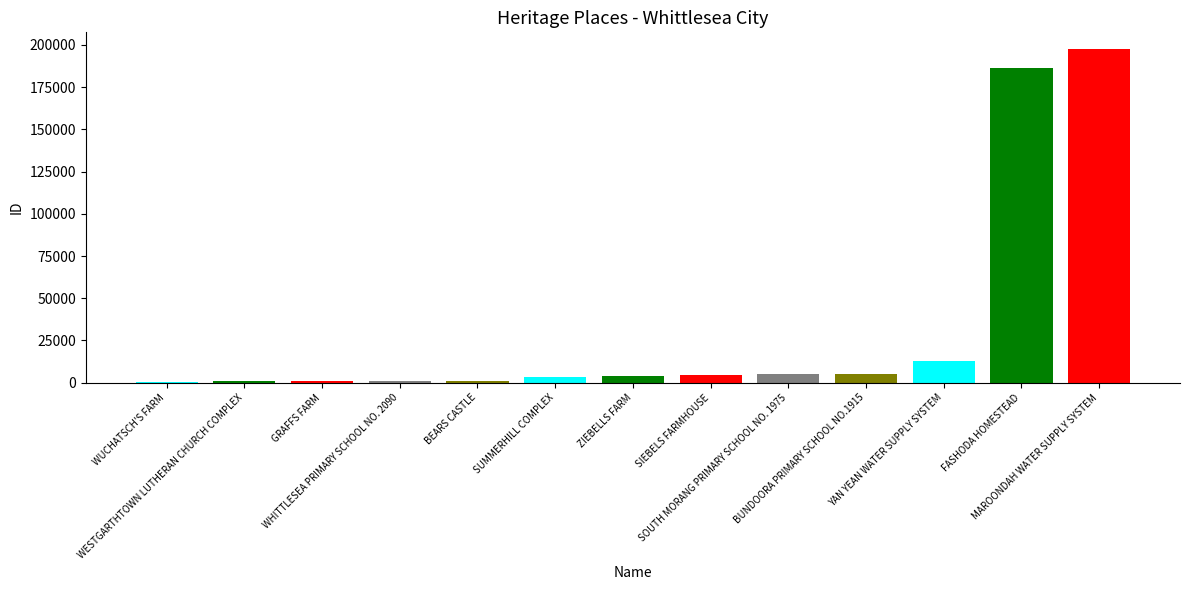

Which has a higher value, SIEBELS FARMHOUSE or YAN YEAN WATER SUPPLY SYSTEM?

YAN YEAN WATER SUPPLY SYSTEM